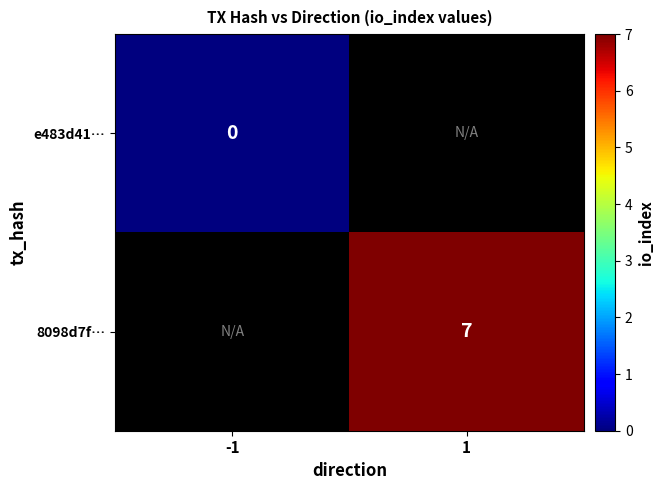

How many distinct data groups are displayed?

2